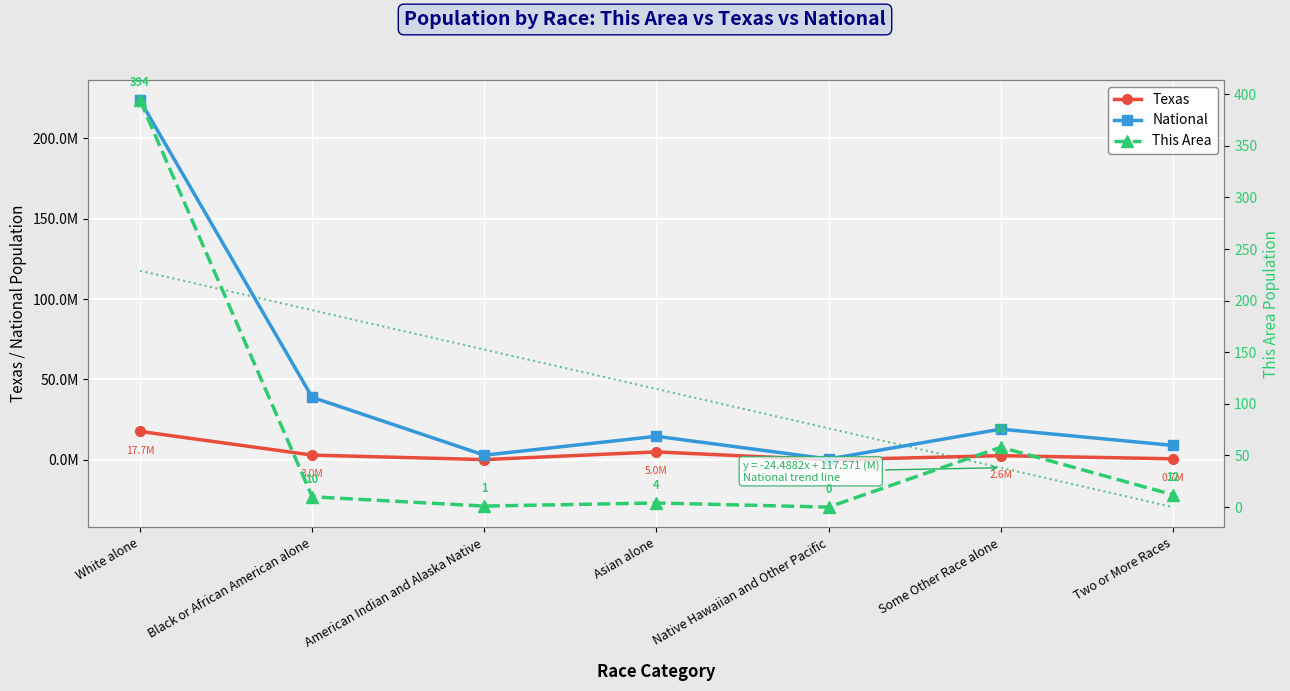

Which series has the largest range (max minus min)?

National